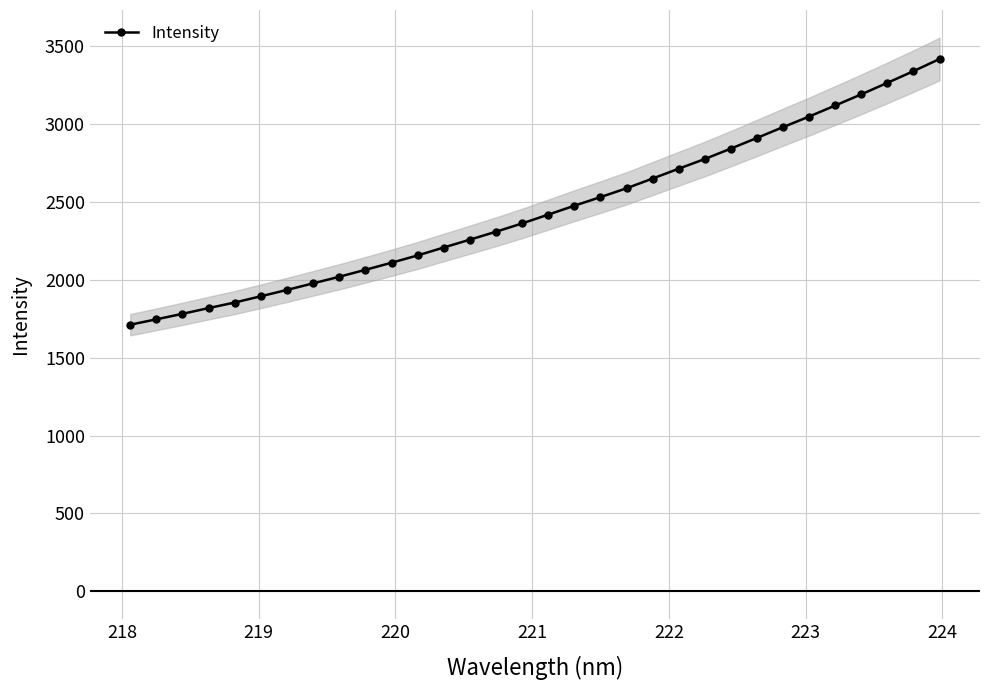

What is the lowest value of the Intensity series?

1710.6